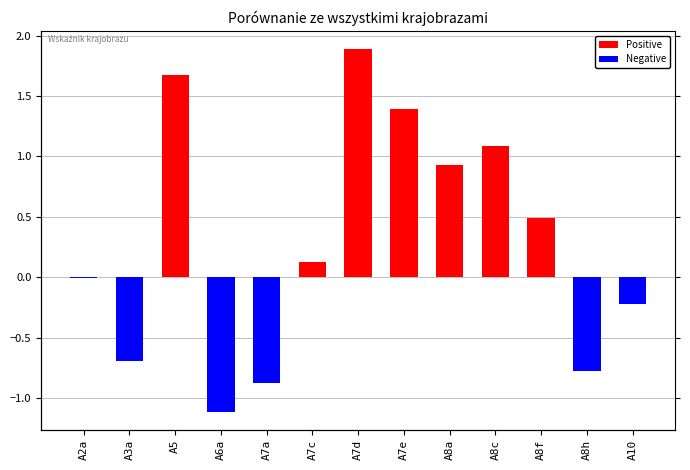

Between A7e and A8h, which series saw the biggest shift?

Positive